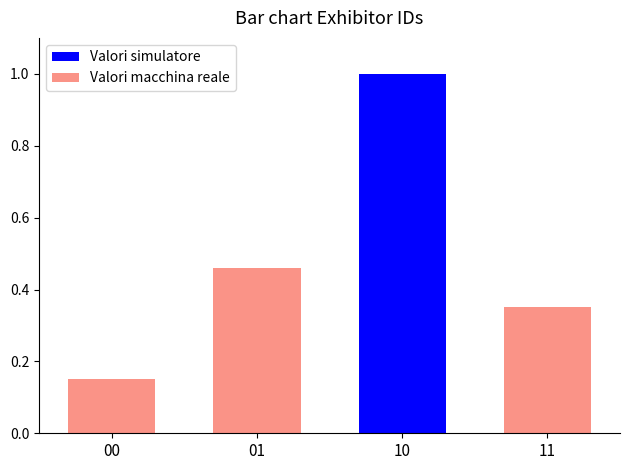

Is it true that Valori simulatore equals 1.5 at 10?

False